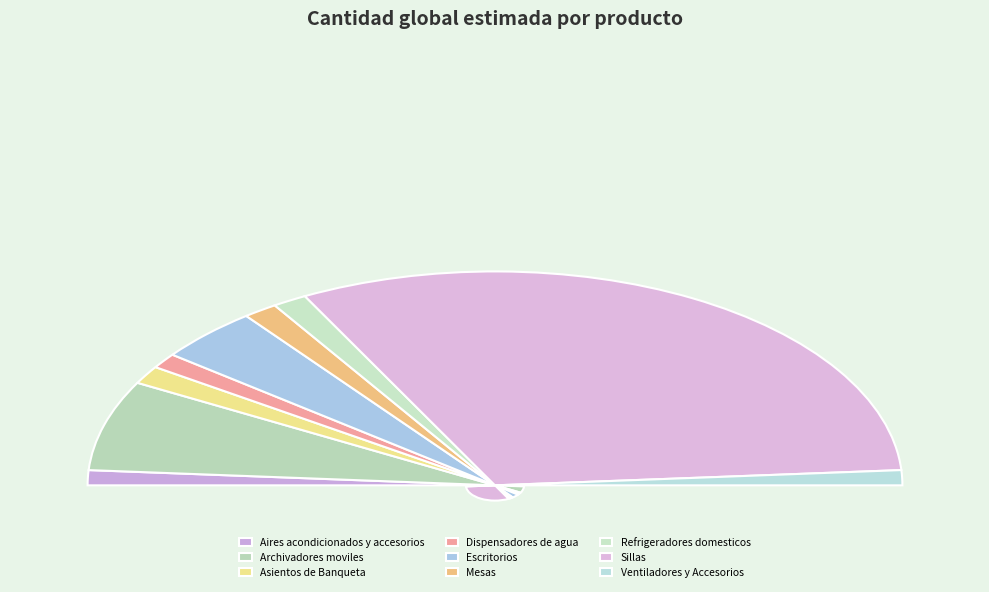

Combined, do Escritorios and Dispensadores de agua account for over 50%?

No